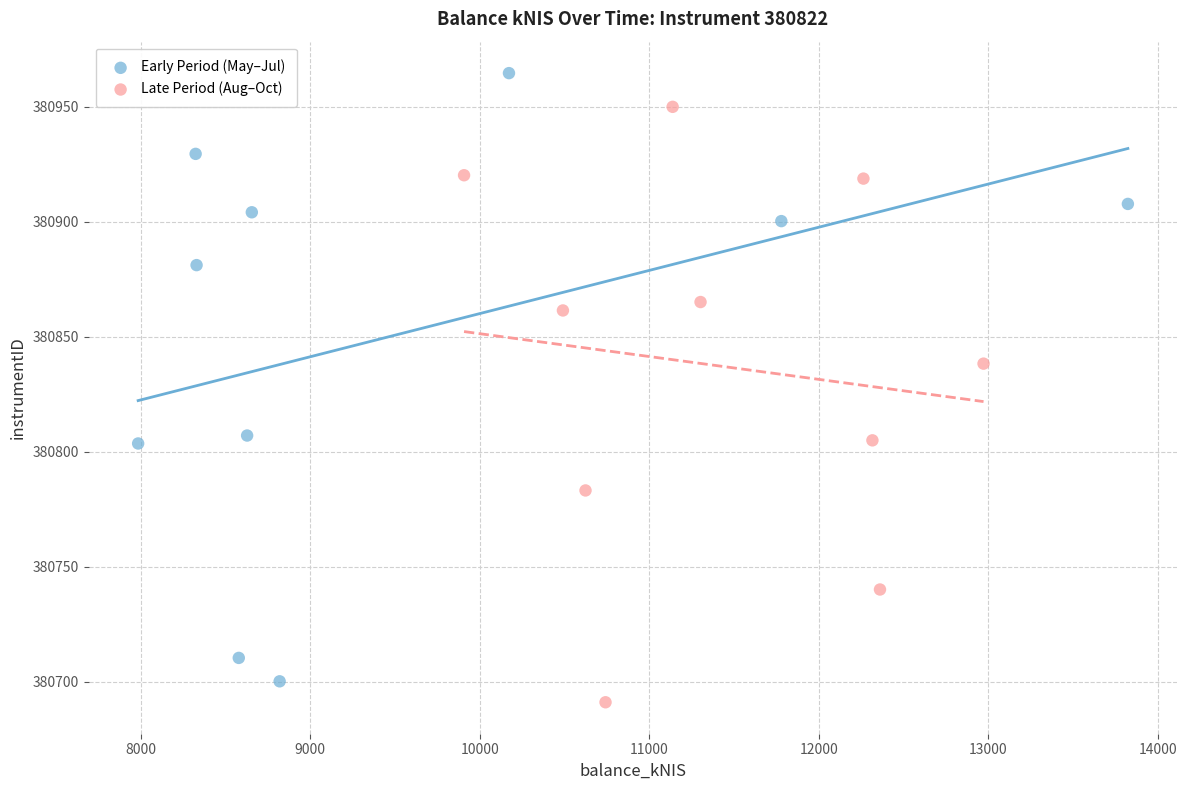

Which series reaches the maximum Y coordinate?

Early Period (May–Jul)